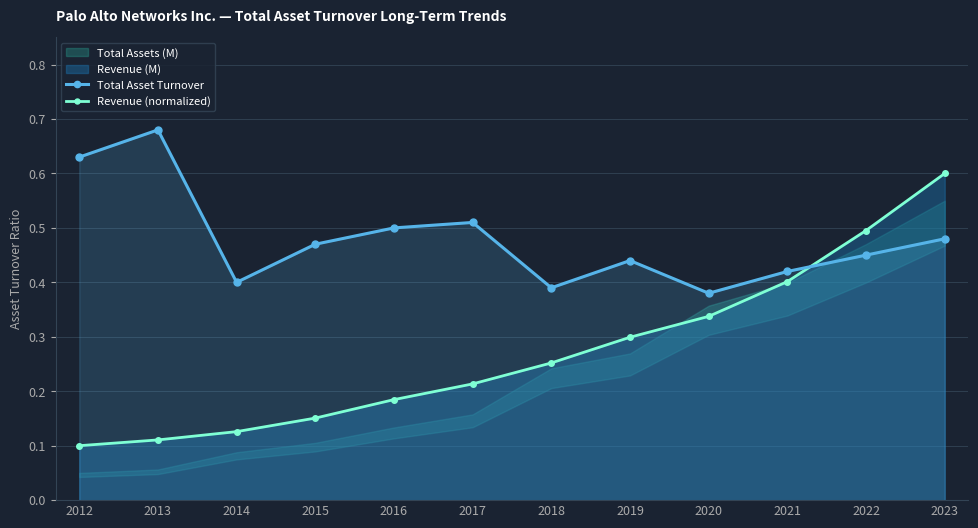

Which series has the largest range (max minus min)?

Revenue (normalized)